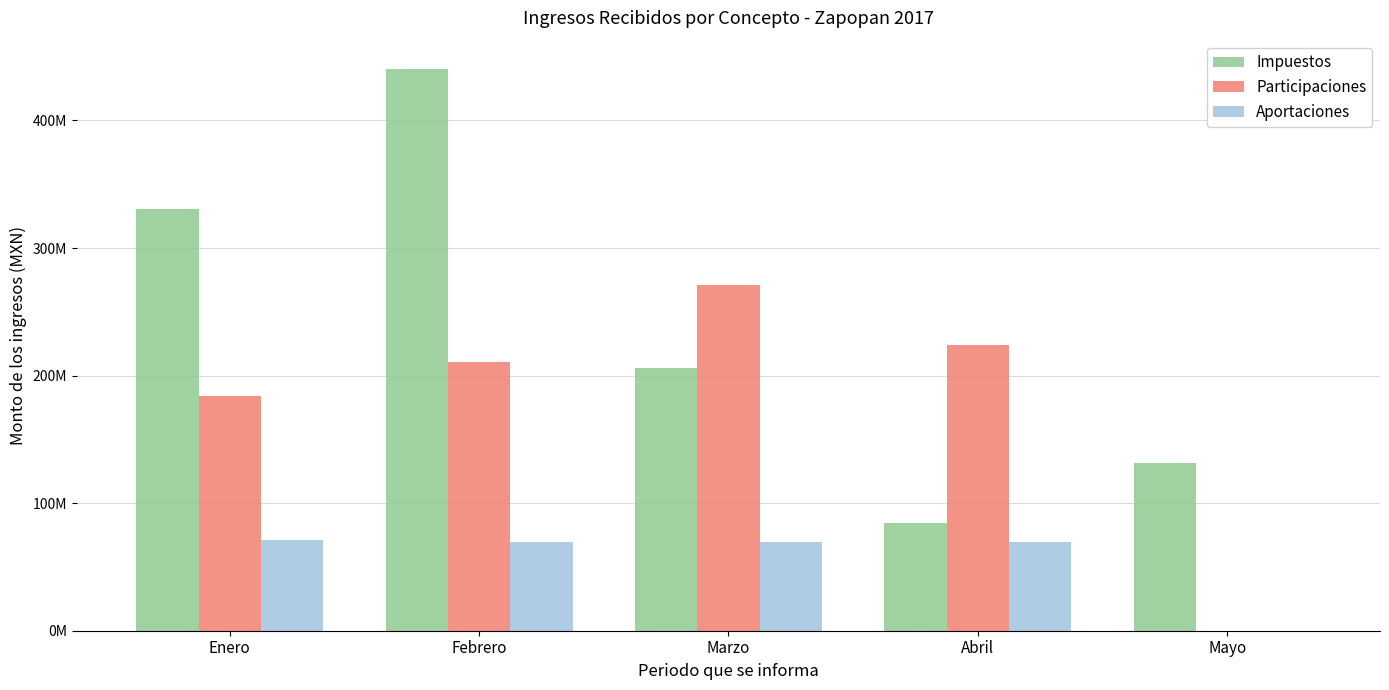

What are all the series names shown in the legend?

Impuestos, Participaciones, Aportaciones